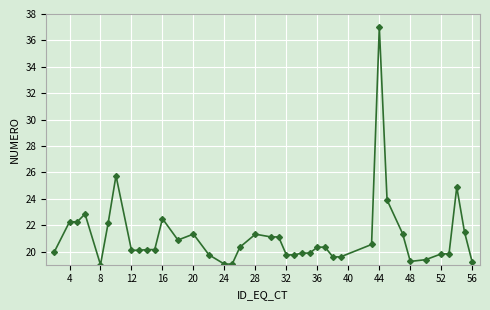

How many categories are shown in the chart?

40